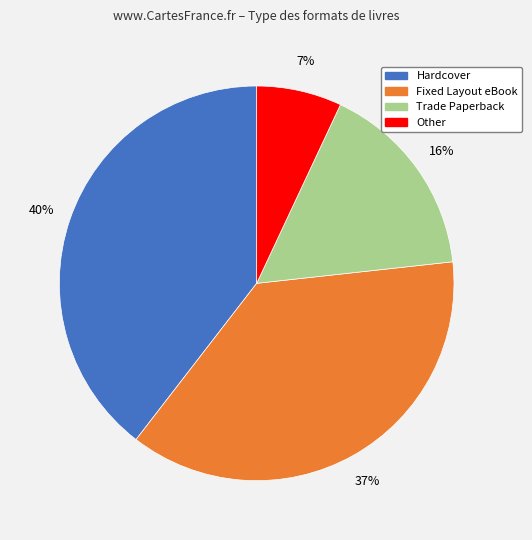

Approximately how many times larger is the value at Fixed Layout eBook compared to Hardcover?

0.9